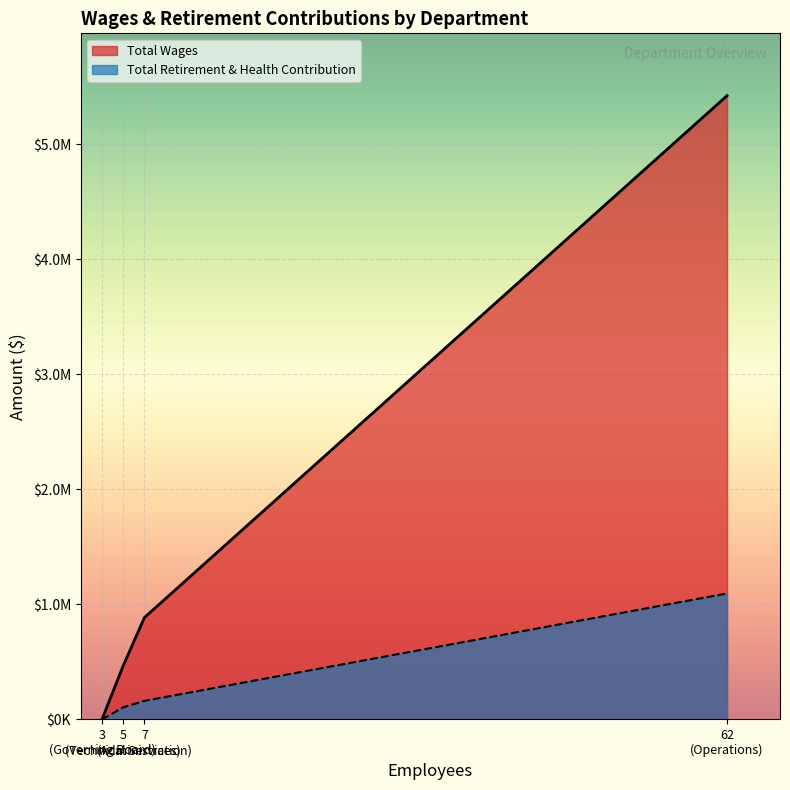

What is the difference between the Total Retirement & Health Contribution values at Operations and Governing Board?

1094414